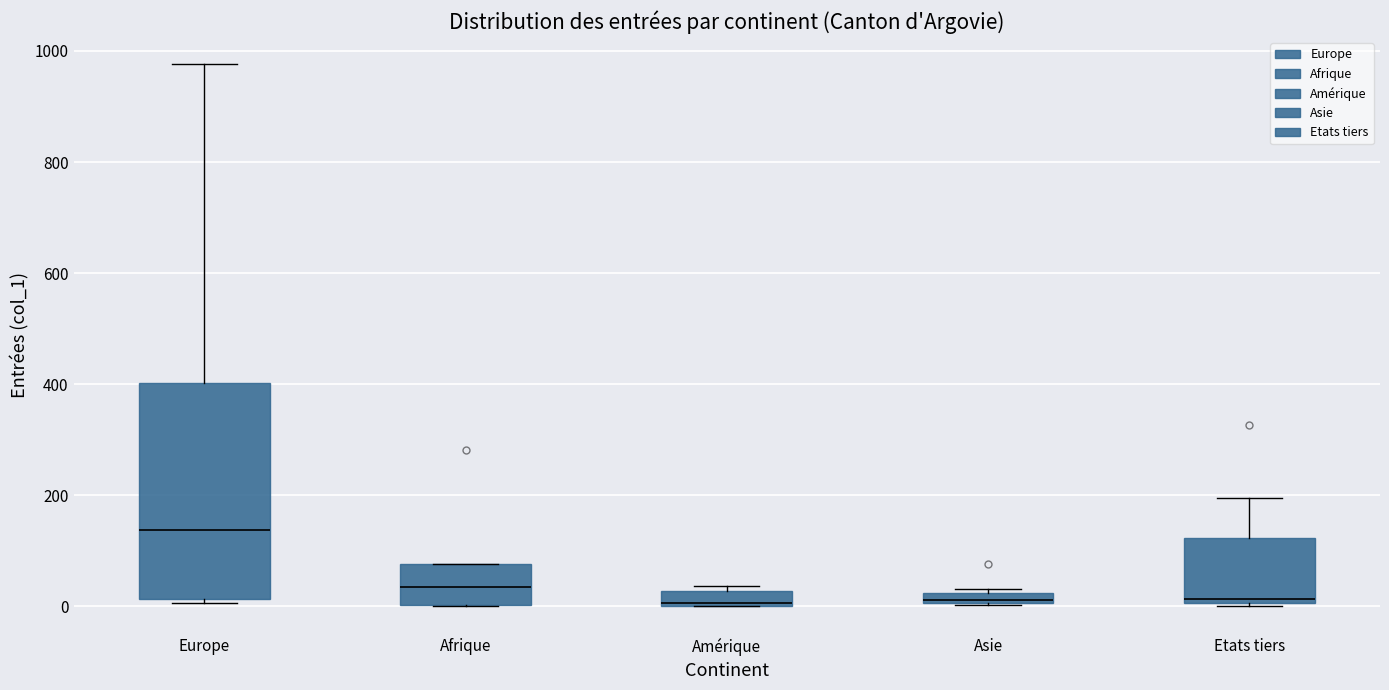

Where is the lower edge of the box for Amérique on the y-axis? The values are not printed on the chart, so give them approximately, as read against the axis.

0